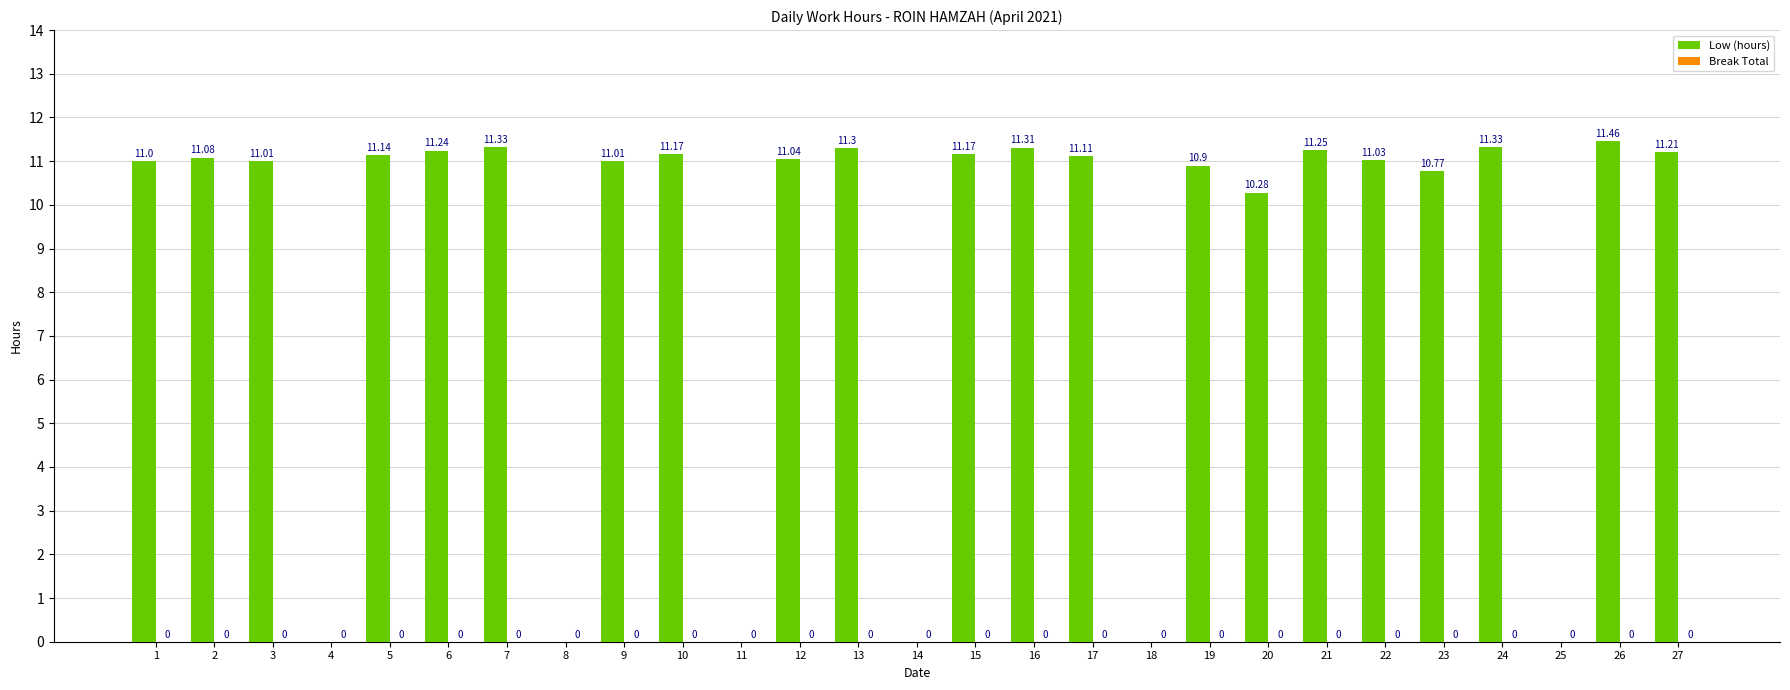

Are the bars grouped side by side (vs. stacked)?

No